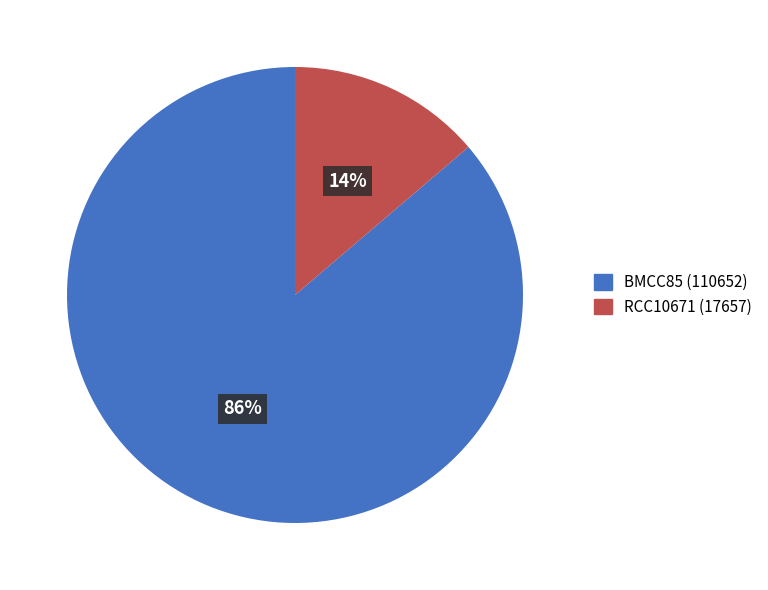

Count the number of slices in the pie.

2